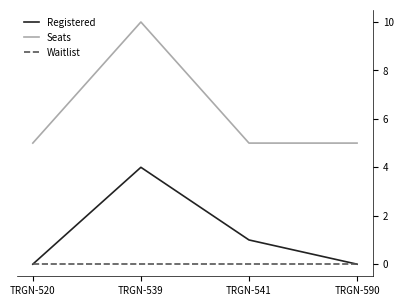

The value of Seats at TRGN-539 is 15. True or false?

False